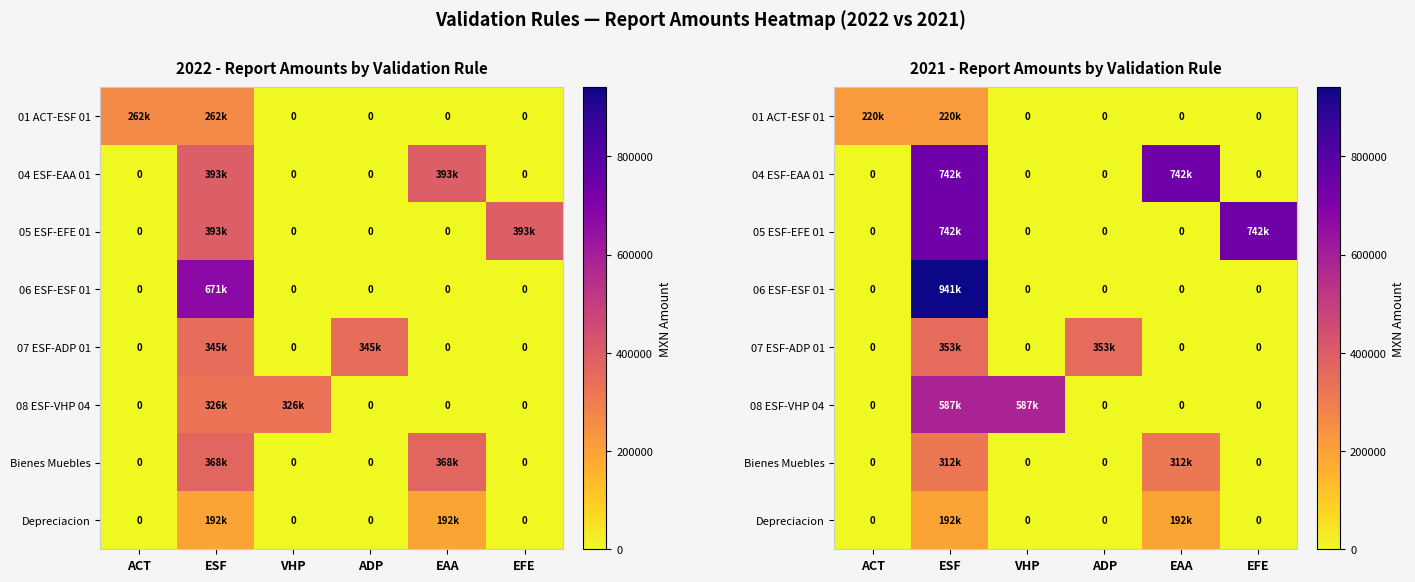

The value of 01 ACT-ESF 01 at ESF is 351732.0. True or false?

False